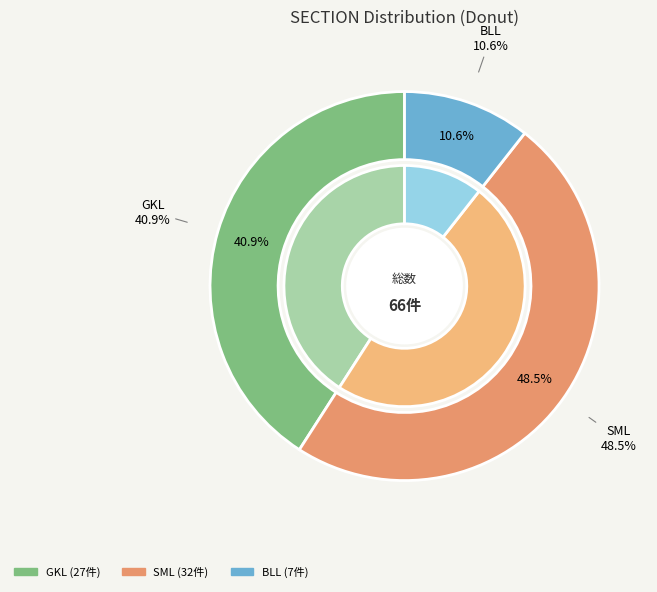

To the nearest percent, what portion does GKL represent?

41%